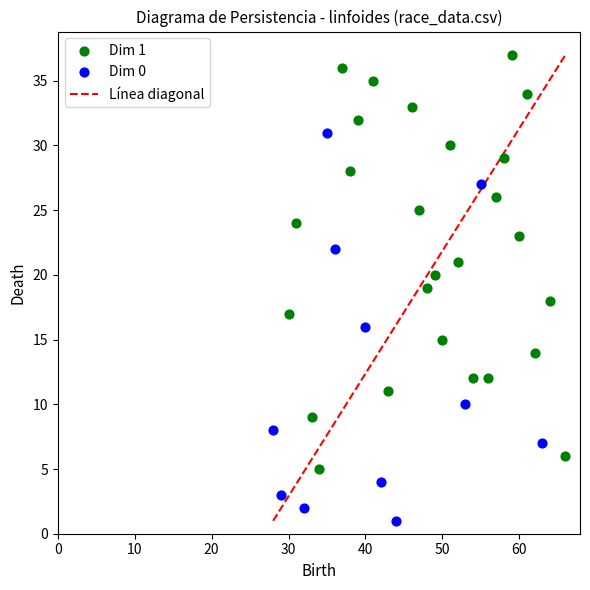

Which series reaches the maximum Y coordinate?

Dim 1